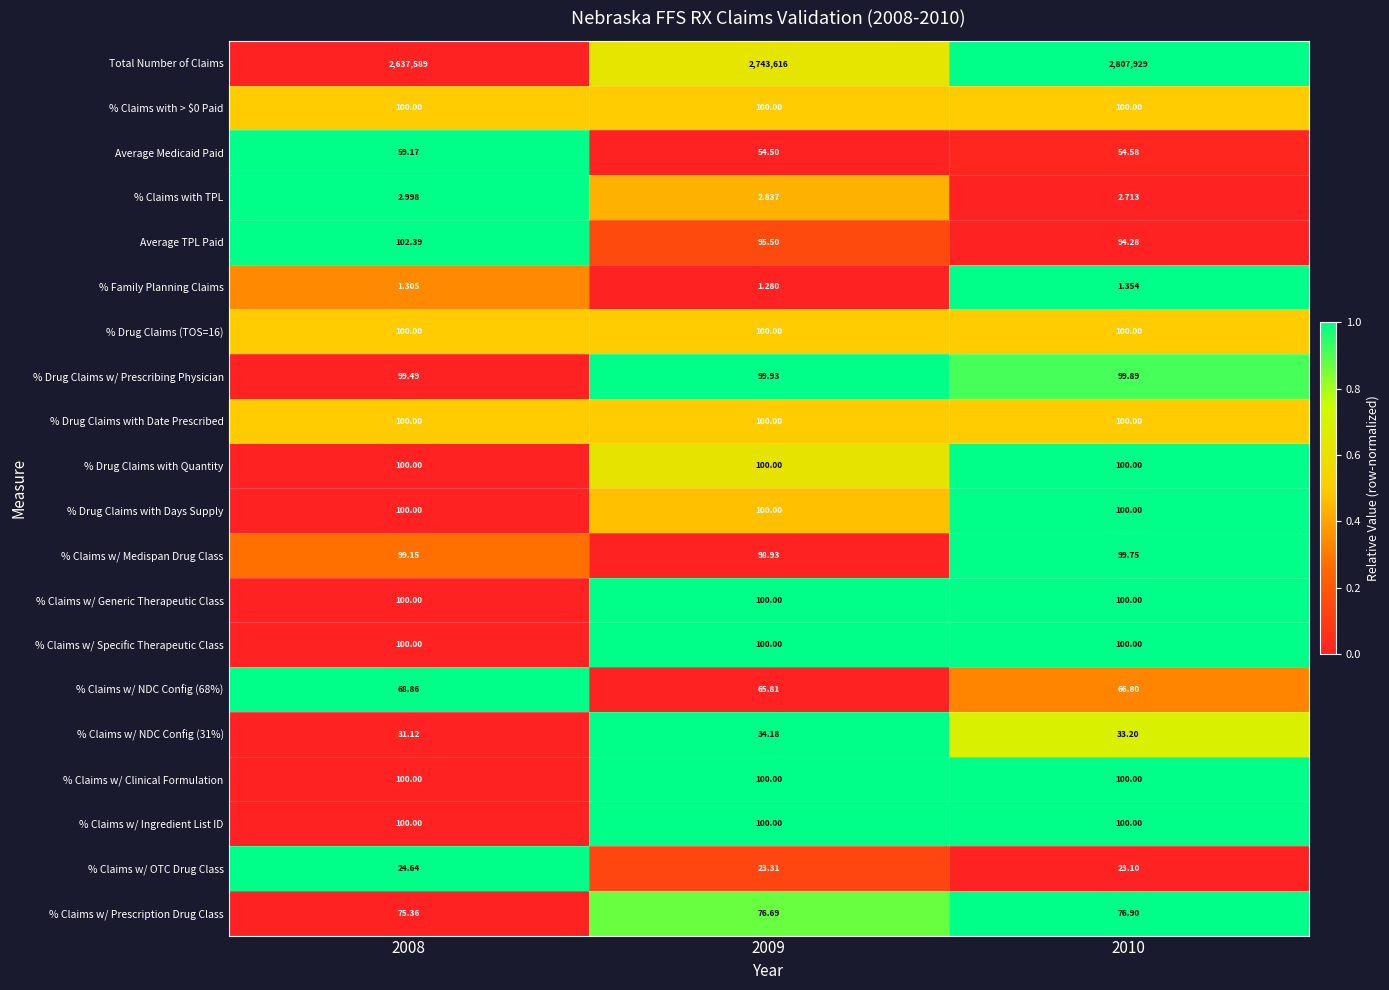

Which series has the largest total across all categories?

Total Number of Claims